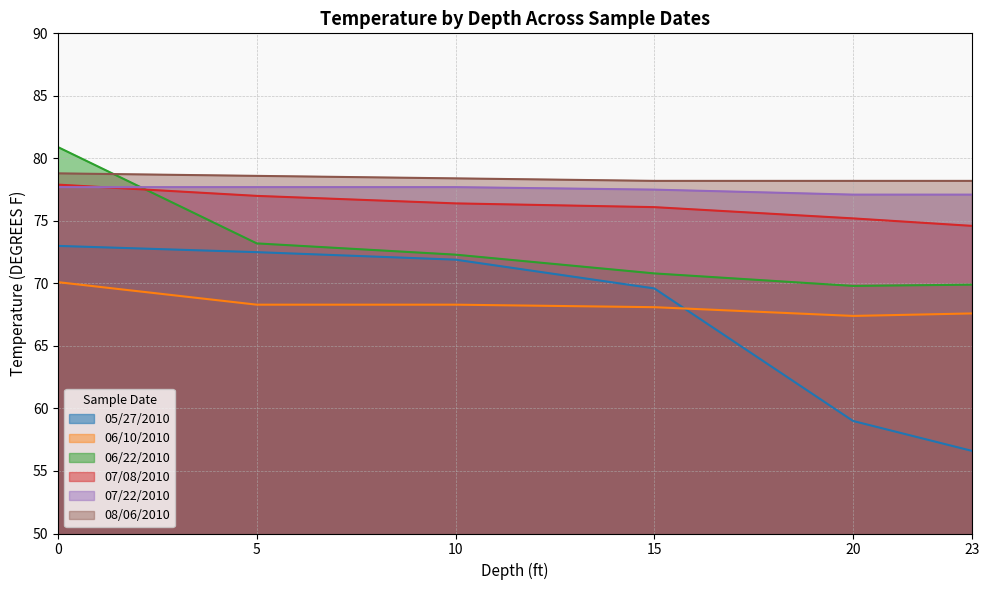

How many values in the 07/08/2010 series are below 76?

2